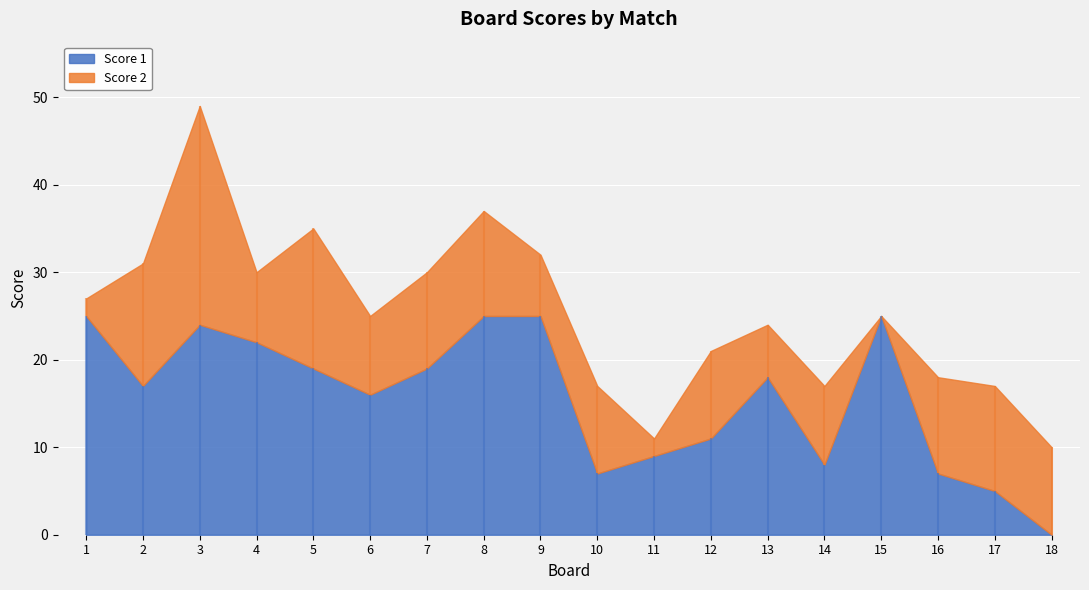

Where is Score 1 nearest to the value 12?

12